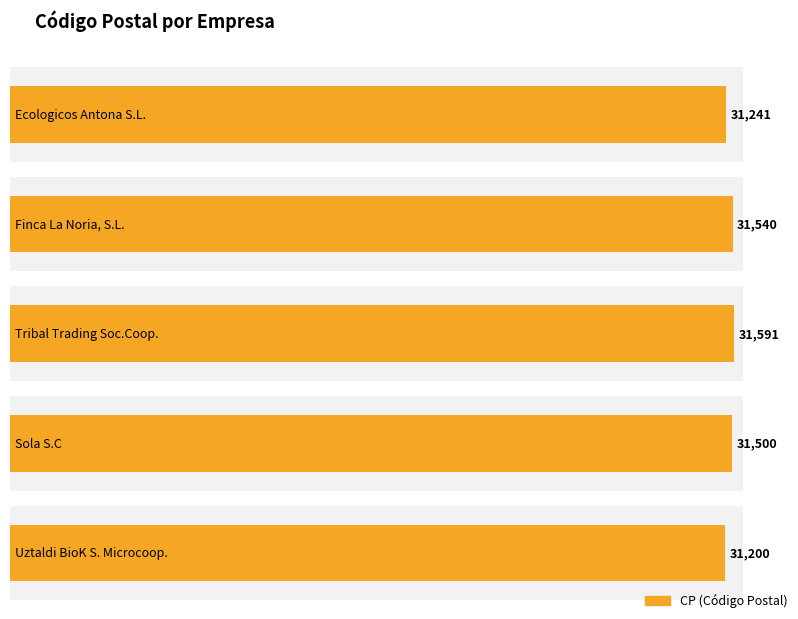

At which label is the value closest to 31395?

Sola S.C